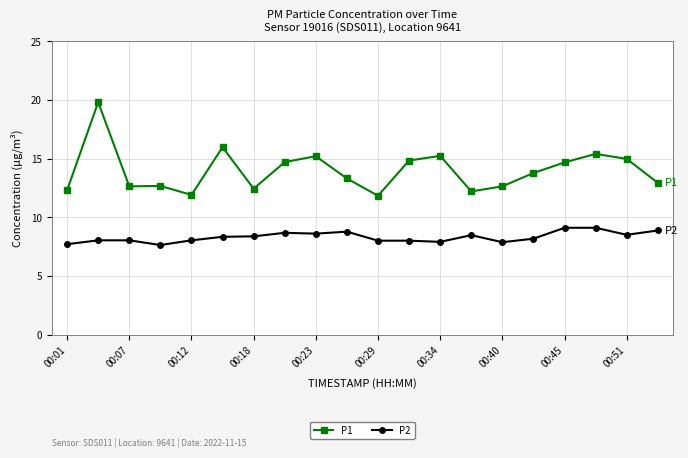

What is the minimum value shown in the chart?

7.6